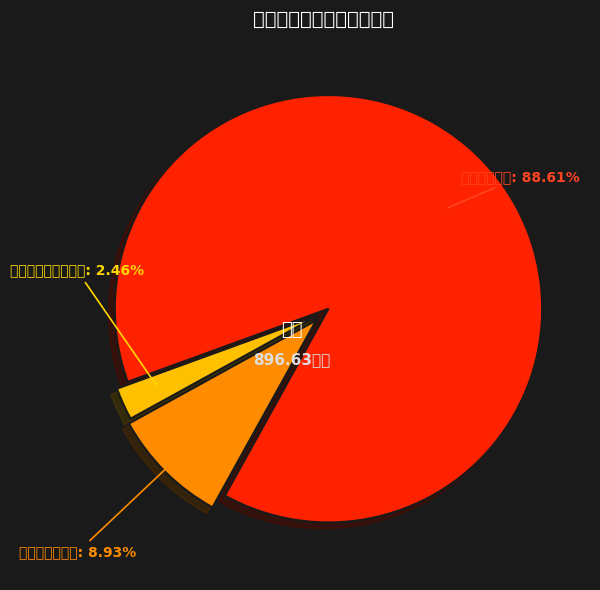

Which has a higher value, 对个人和家庭的补助 or 商品和服务支出?

商品和服务支出